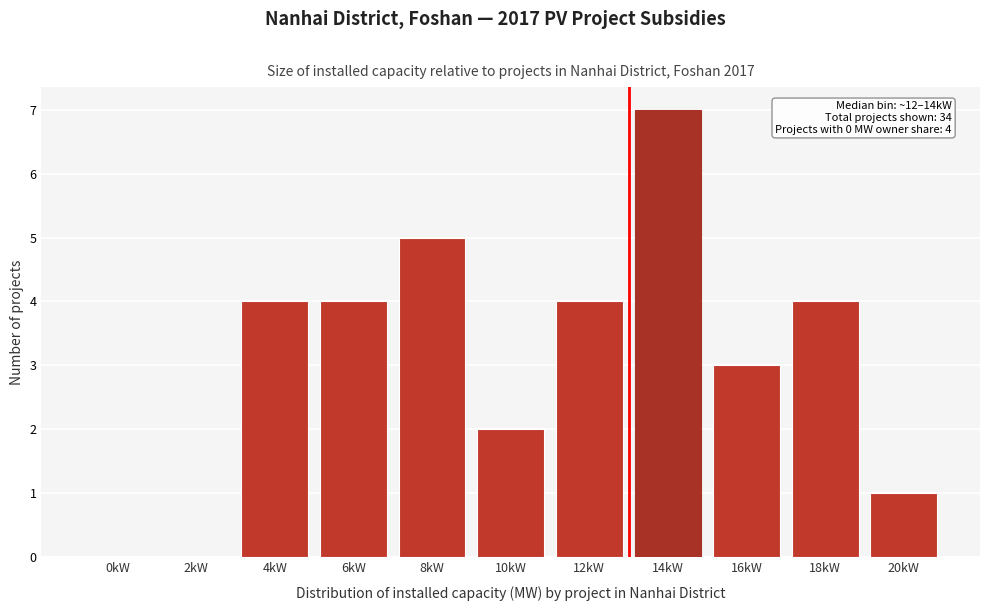

Reading right to left, list all the values displayed in this chart.

20kW=1	18kW=4	16kW=3	14kW=7	12kW=4	10kW=2	8kW=5	6kW=4	4kW=4	2kW=0	0kW=0